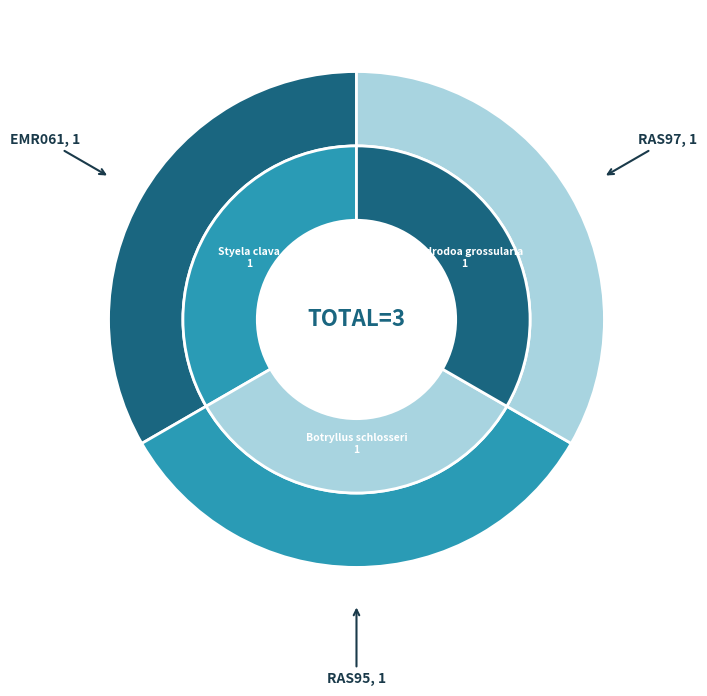

How many segments does this pie chart have?

3